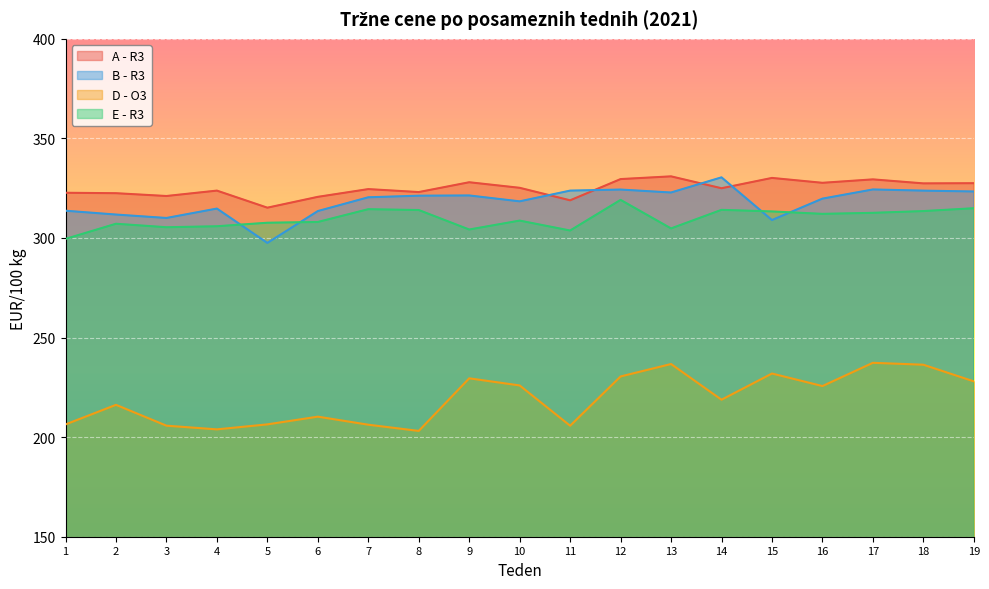

What is the approximate value of A - R3 at 10?

325.2